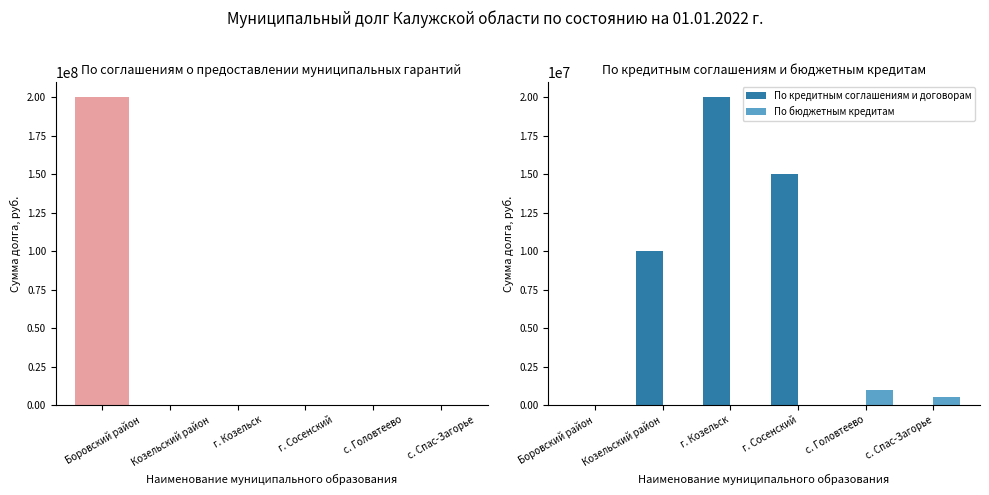

Reading left to right, extract all data points from this chart.

По соглашениям о предоставлении муниципальных гарантий: Боровский район=200000000	Козельский район=0	г. Козельск=0	г. Сосенский=0	с. Головтеево=0	с. Спас-Загорье=0
По кредитным соглашениям и договорам: Боровский район=0	Козельский район=10000000	г. Козельск=20000000	г. Сосенский=15000000	с. Головтеево=0	с. Спас-Загорье=0
По бюджетным кредитам: Боровский район=0	Козельский район=0	г. Козельск=0	г. Сосенский=0	с. Головтеево=1000000	с. Спас-Загорье=500000